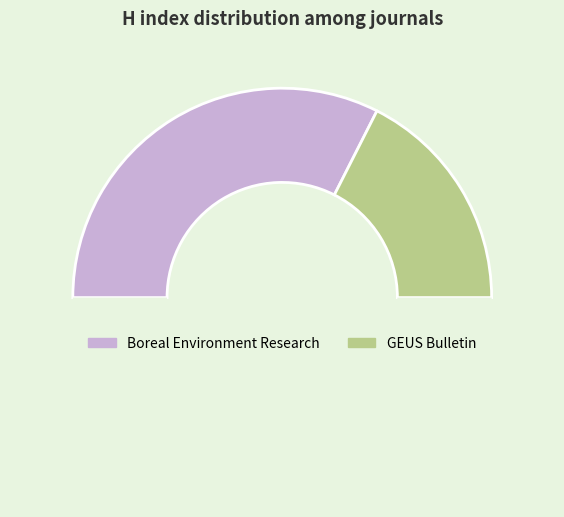

How many segments does this pie chart have?

3